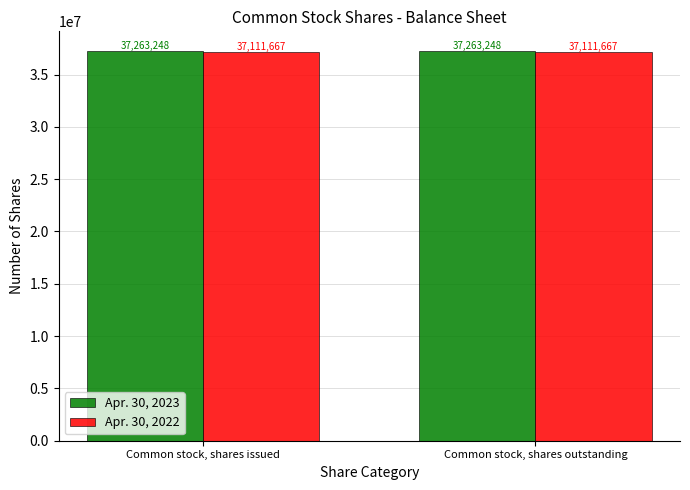

Reading left to right, extract all data points from this chart.

Apr. 30, 2023: Common stock, shares issued=37263248	Common stock, shares outstanding=37263248
Apr. 30, 2022: Common stock, shares issued=37111667	Common stock, shares outstanding=37111667